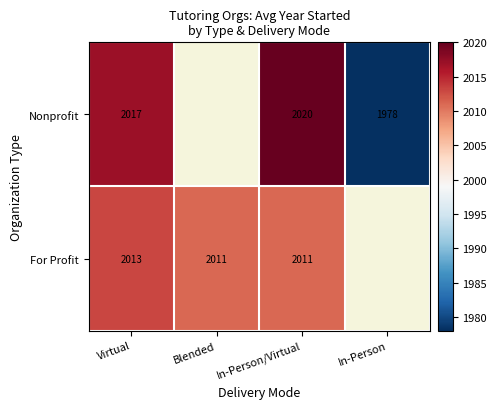

Count the number of data series in this chart.

2